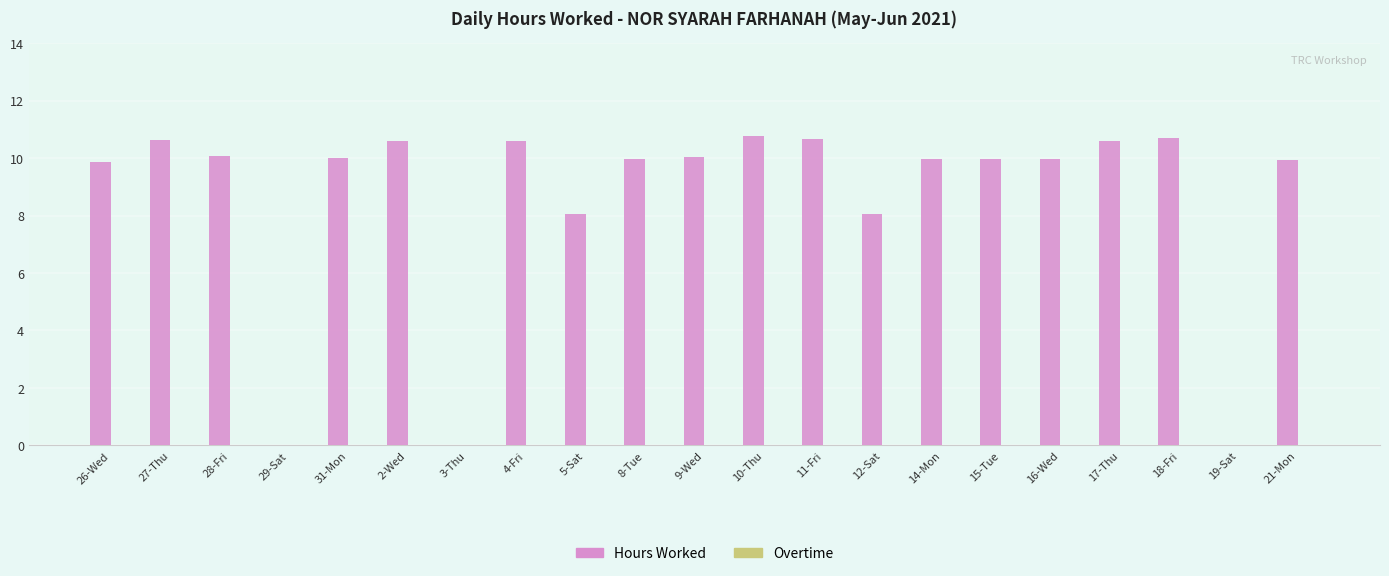

What is the change in value from 27-Thu to 29-Sat?

-10.6